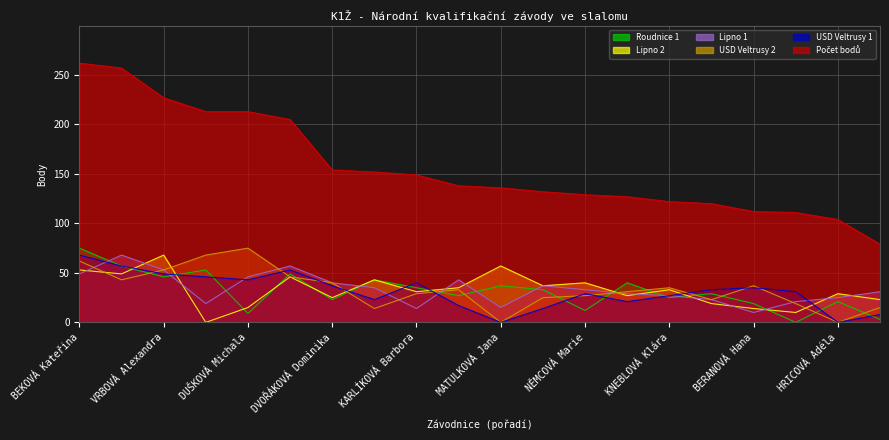

Where do Lipno 1 and USD Veltrusy 2 first cross each other?

BEKOVÁ Kateřina and NEUGEBAUEROVÁ Anna Marie